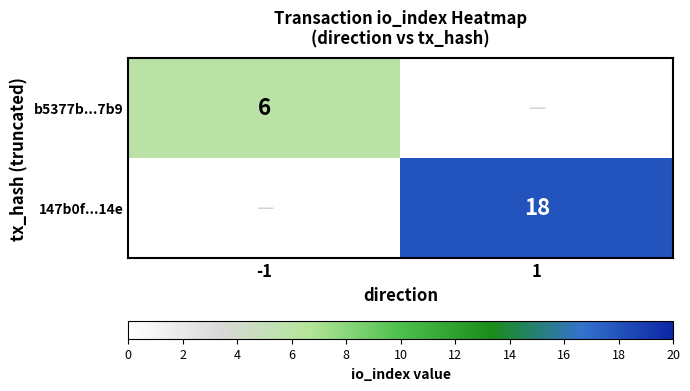

How many categories are shown in the chart?

2